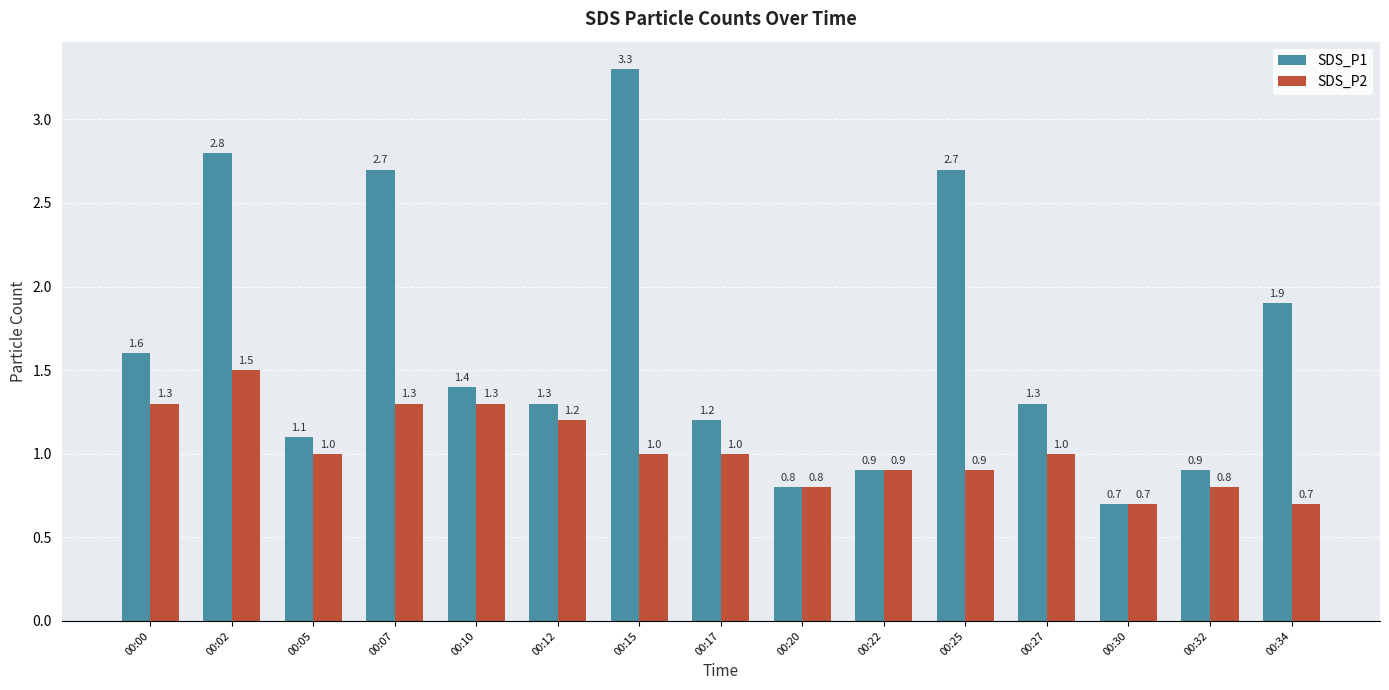

At which label does SDS_P1 reach its peak?

00:15